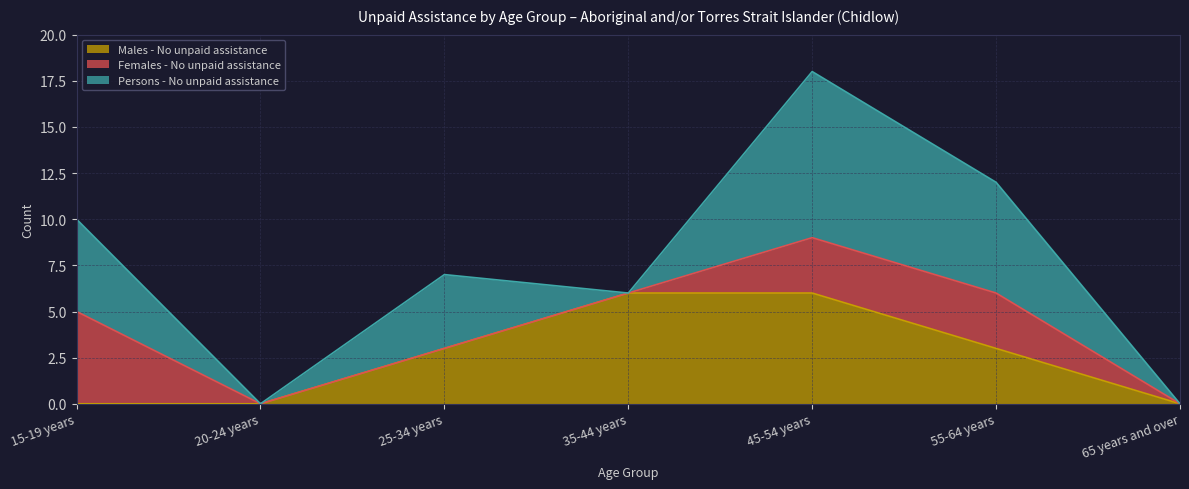

How many lines are shown in the chart?

3